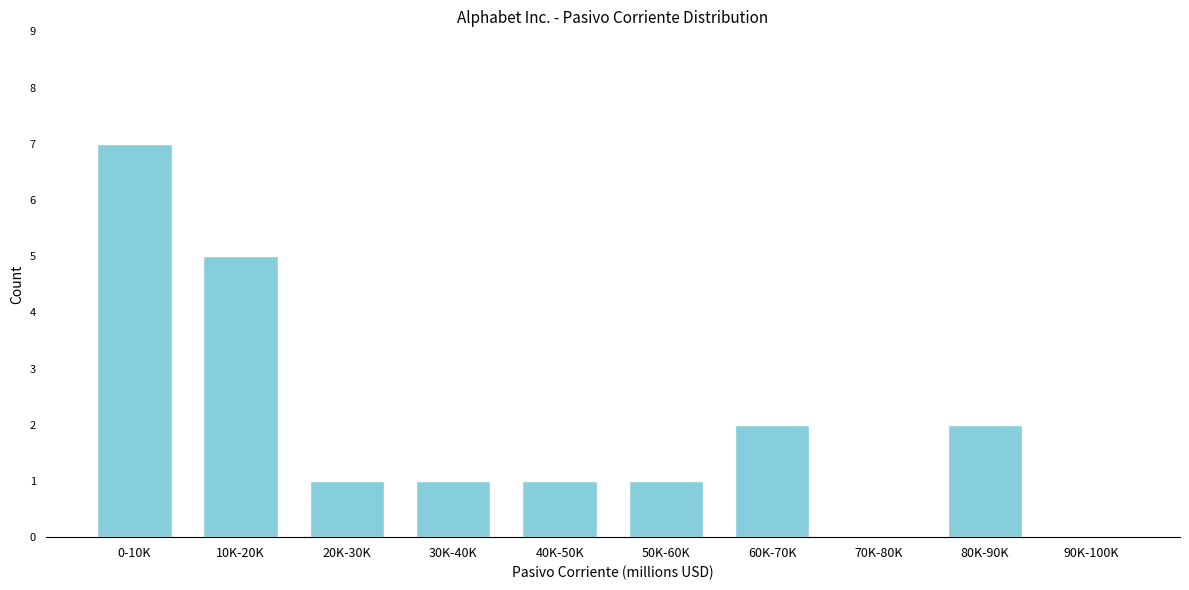

Reading left to right, extract all data points from this chart.

0-10K=7	10K-20K=5	20K-30K=1	30K-40K=1	40K-50K=1	50K-60K=1	60K-70K=2	70K-80K=0	80K-90K=2	90K-100K=0